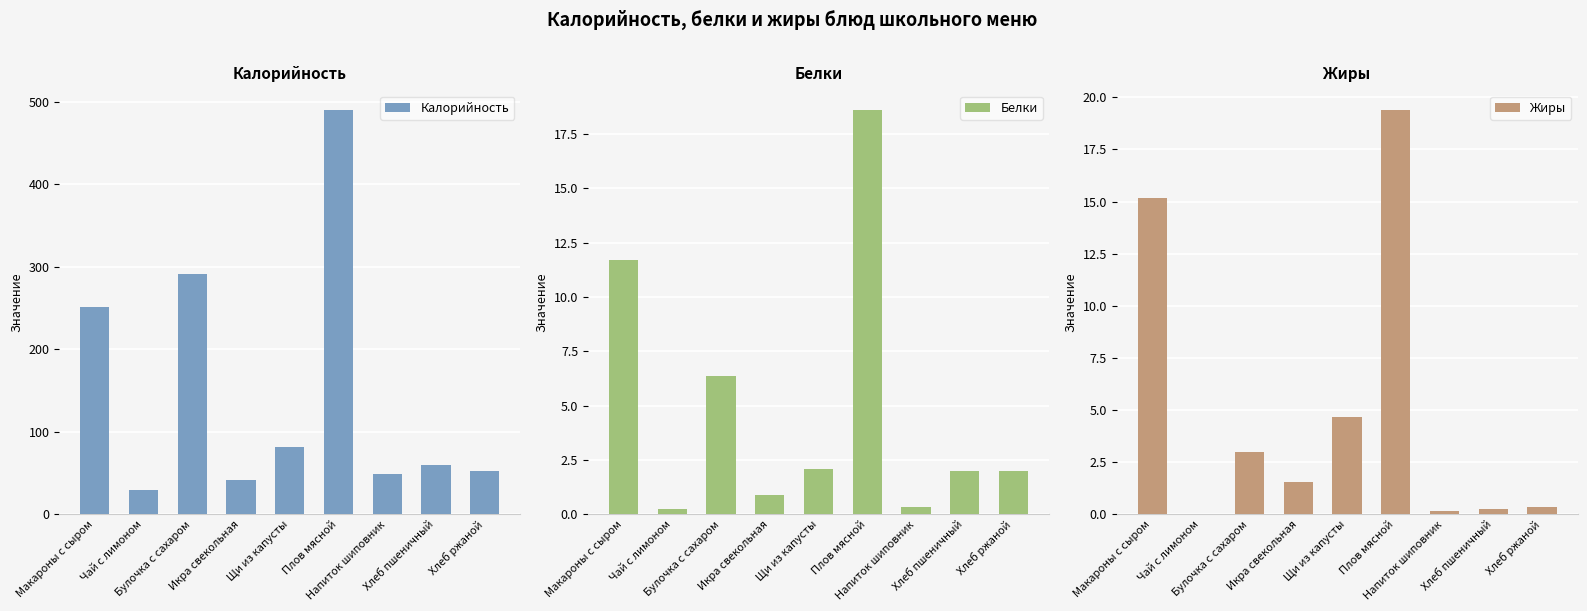

How many values in the Белки series are below 1?

3